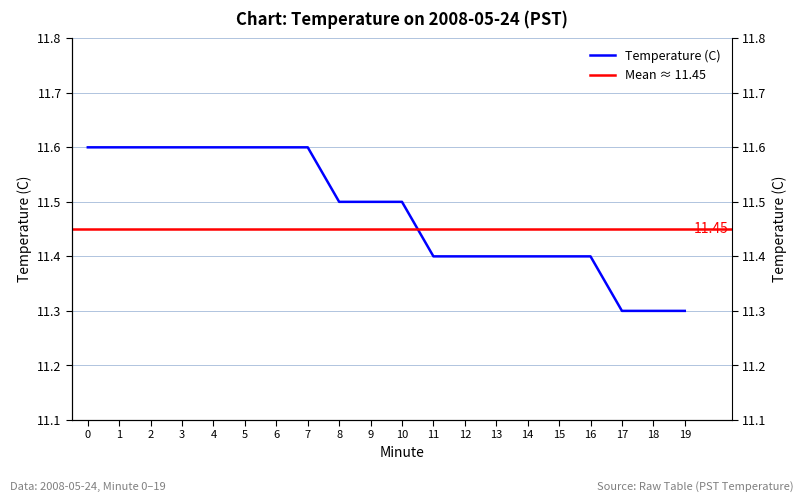

What is the value of the 3rd point from the left?

11.6